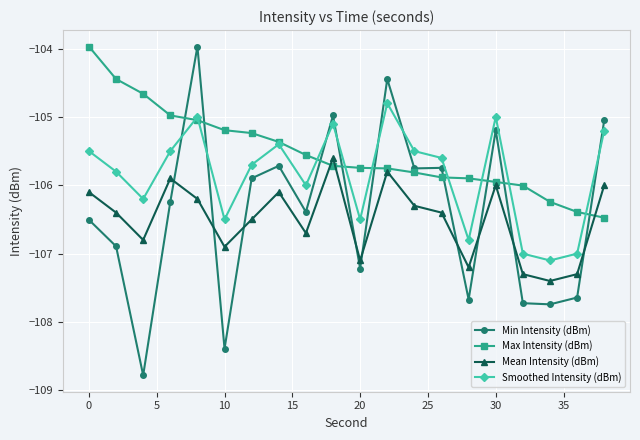

Which series has the largest total across all categories?

Max Intensity (dBm)